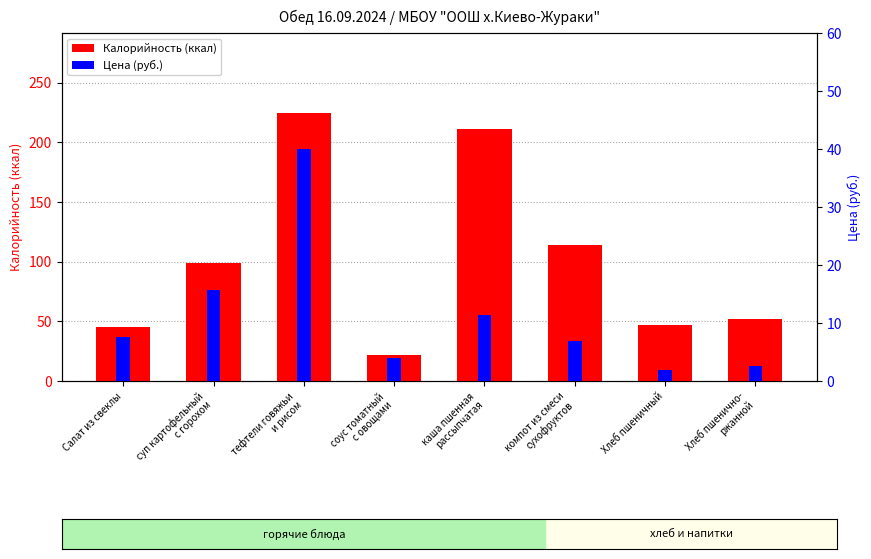

Reading right to left, extract all data points from this chart.

Калорийность: 52.2	47.0	113.8	211.1	21.5	224.2	98.8	45.2
Цена: 2.6	1.9	6.8	11.5	3.9	40.0	15.6	7.6